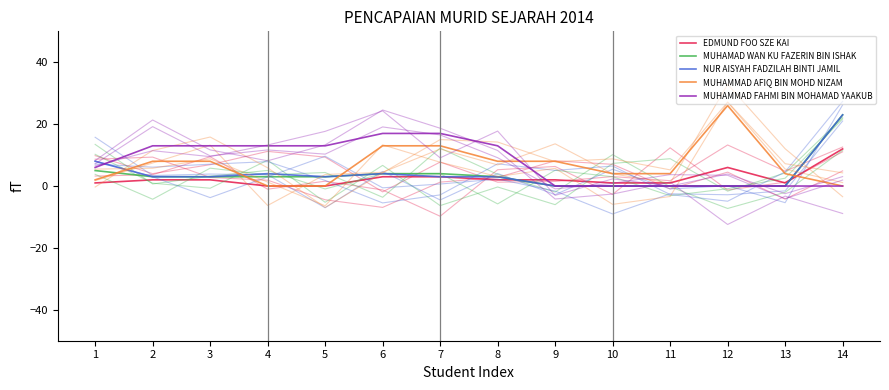

At how many categories does at least one series exceed 17?

2